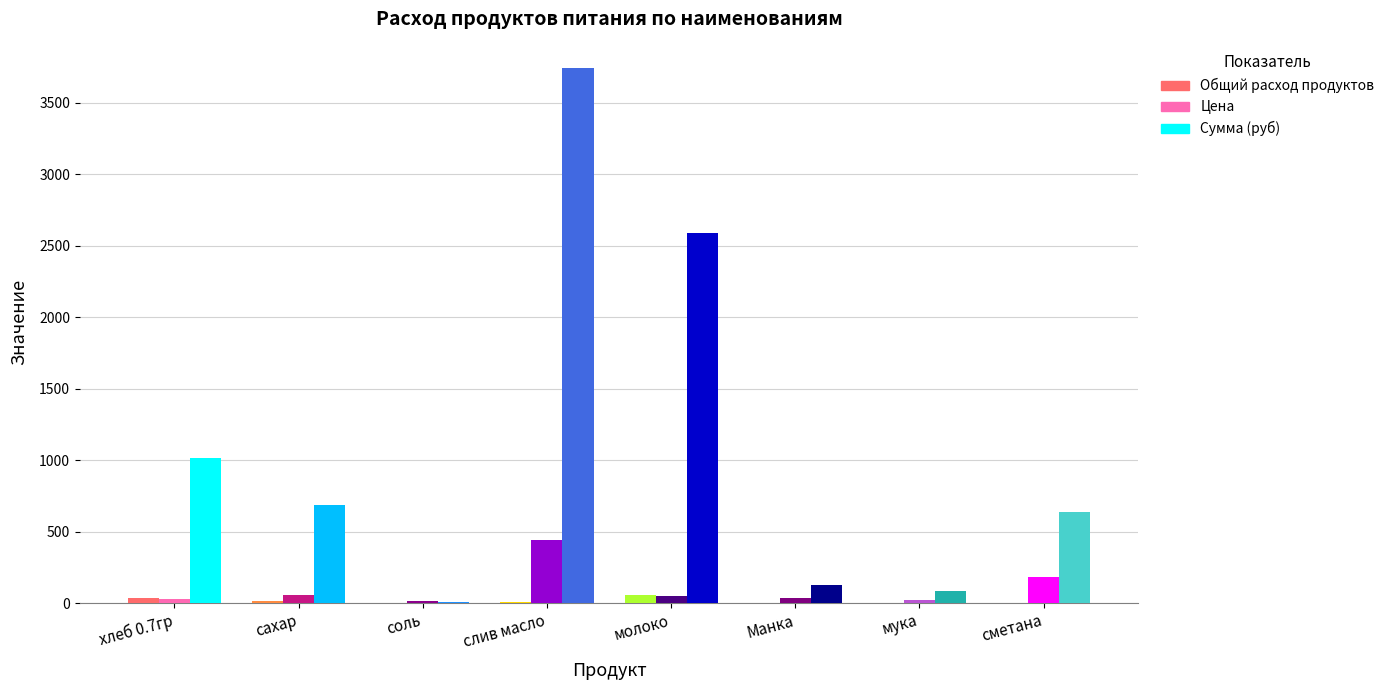

Which series changed the most between молоко and мука?

Сумма (руб)